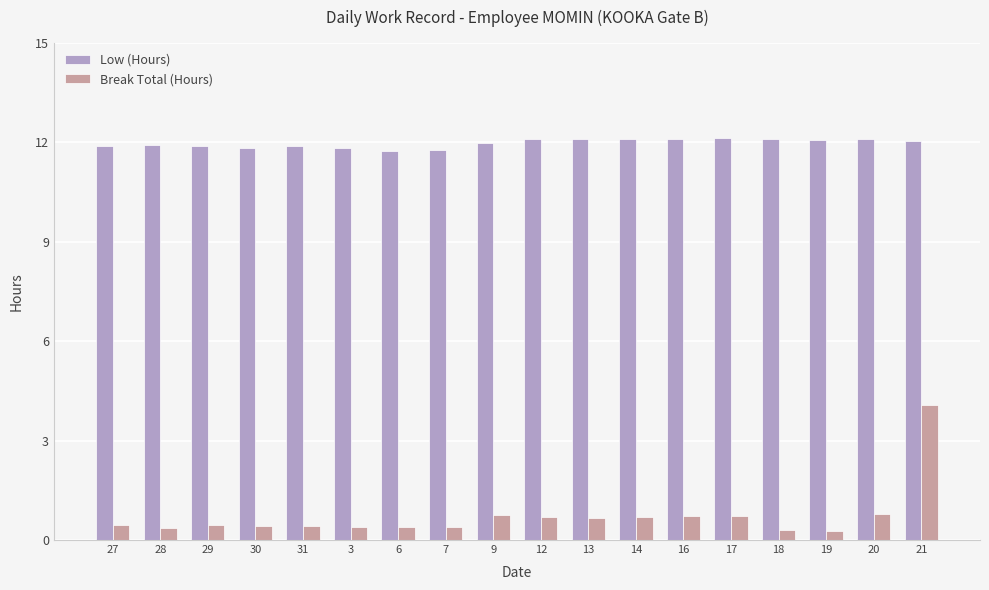

Between 28 and 14, which series saw the biggest shift?

Break Total (Hours)